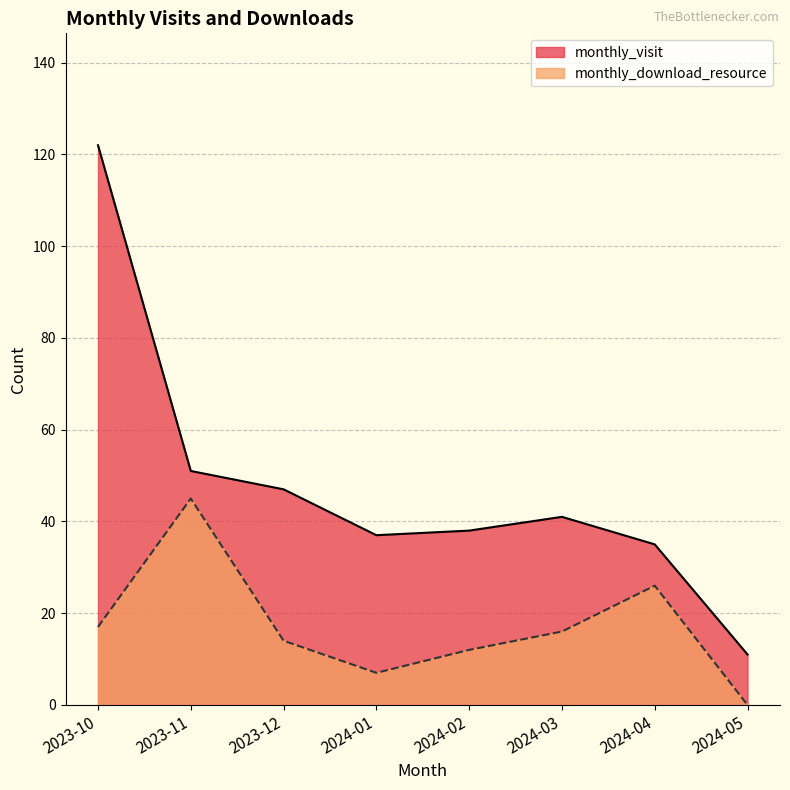

What is the average value of the monthly_download_resource series?

17